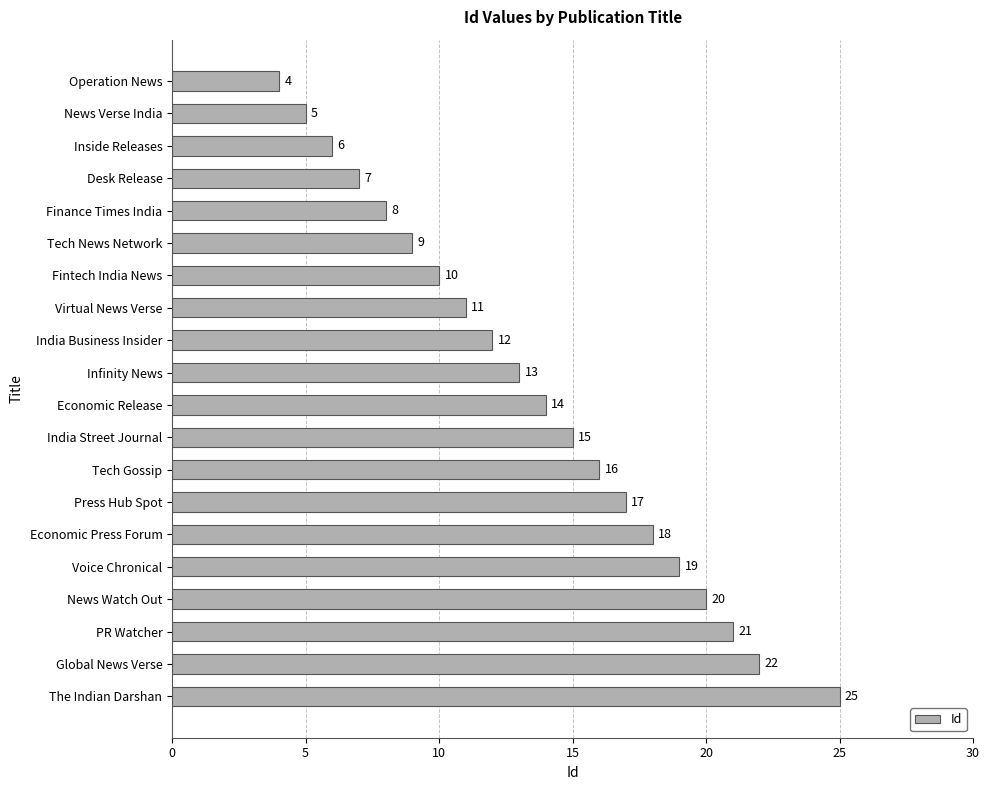

How many categories are shown in the chart?

20